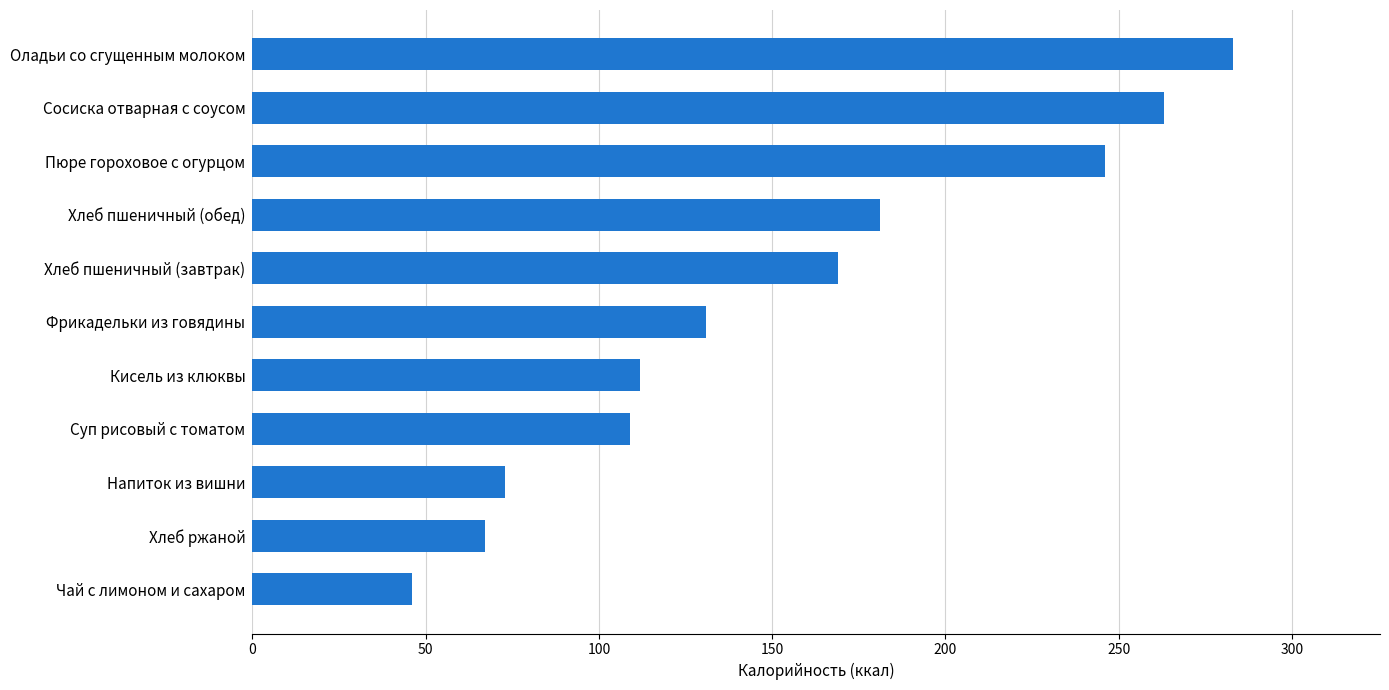

Which label corresponds to the largest value in the chart?

Оладьи со сгущенным молоком